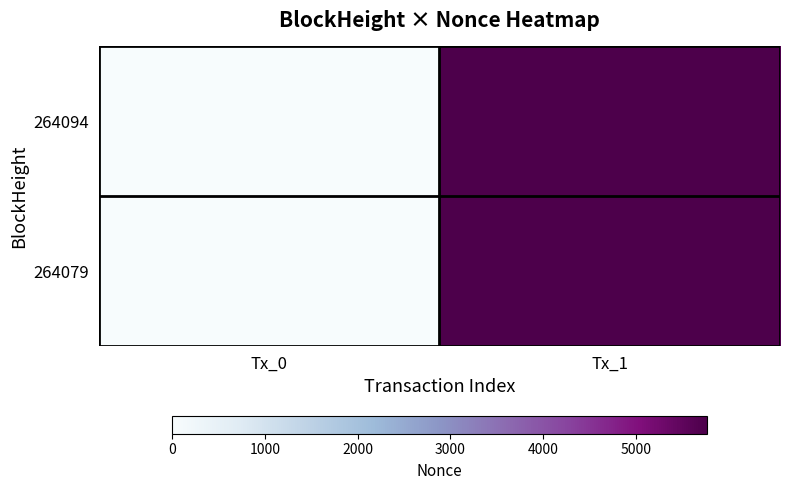

Which series has the largest total across all categories?

264094